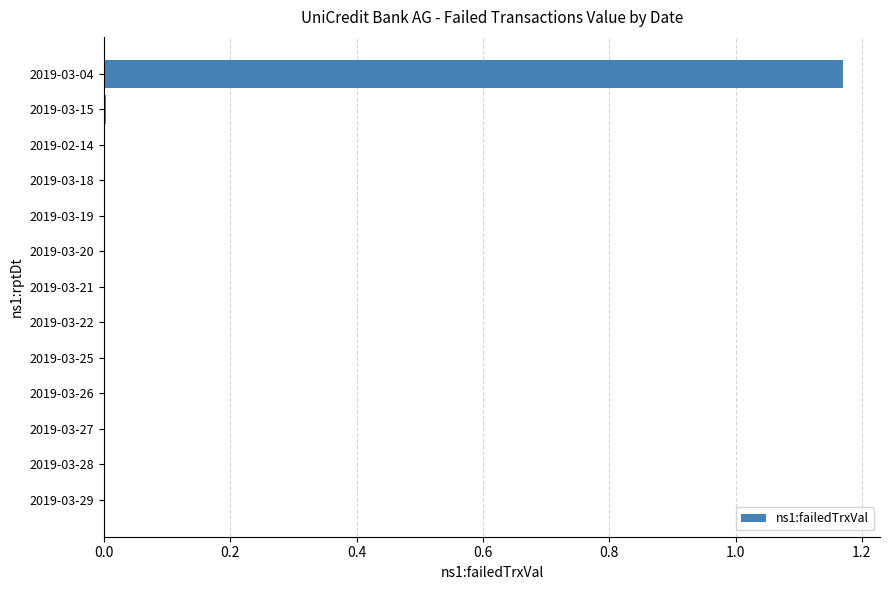

True or false: the data shows -0.6 at 2019-03-25.

False